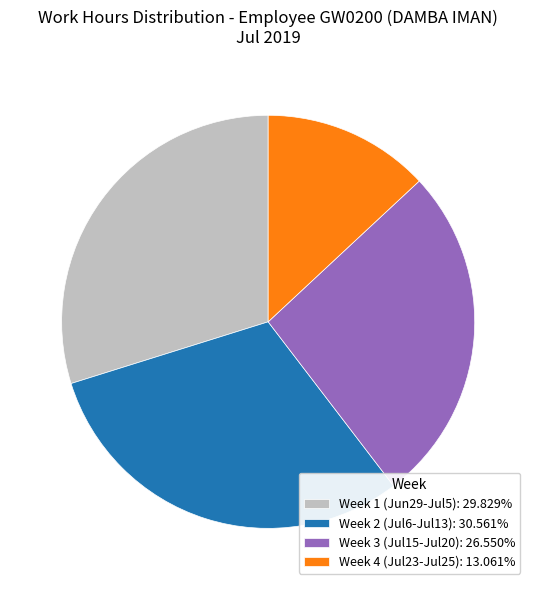

Does Week 2 (Jul6-Jul13): 30.561% account for over 50% of the chart?

No